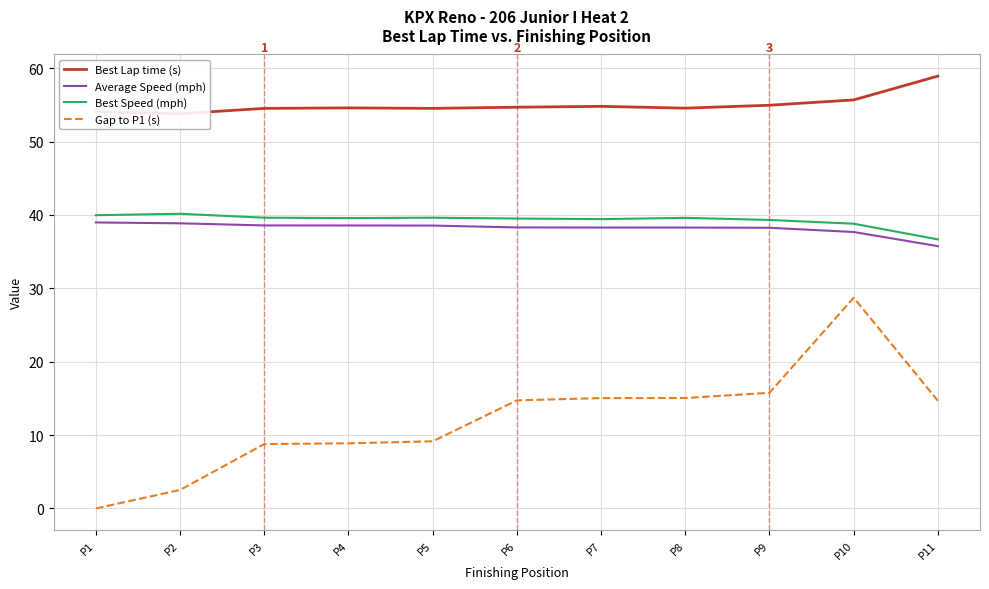

Rank the categories by Gap to P1 (s) value from highest to lowest.

P10, P9, P8, P7, P6, P11, P5, P4, P3, P2, P1